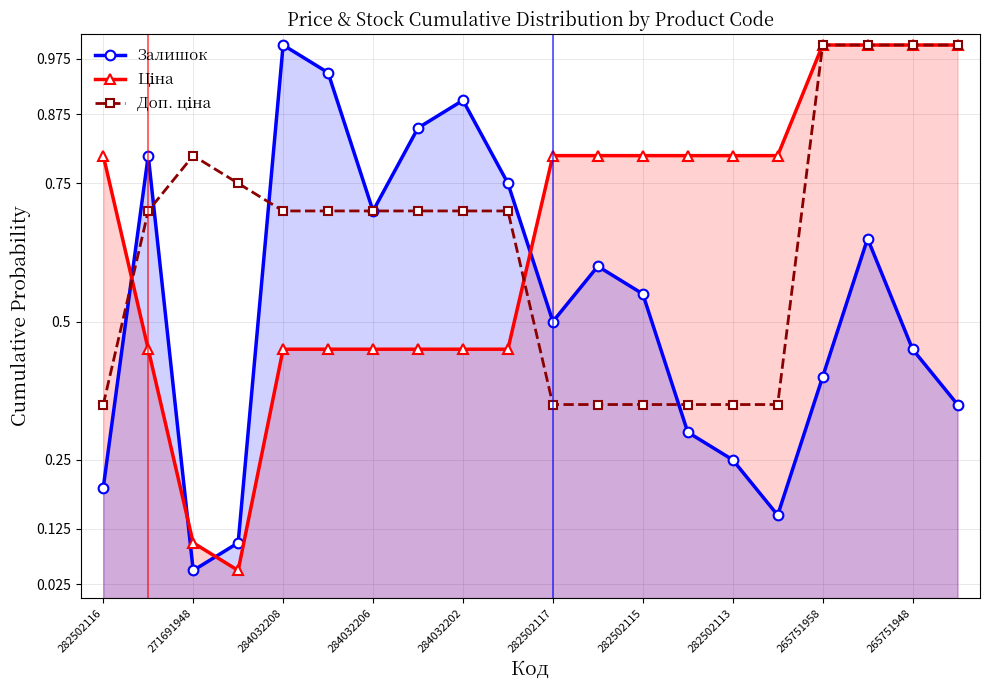

What is the difference between the maximum and minimum values in the Доп. ціна series?

0.7